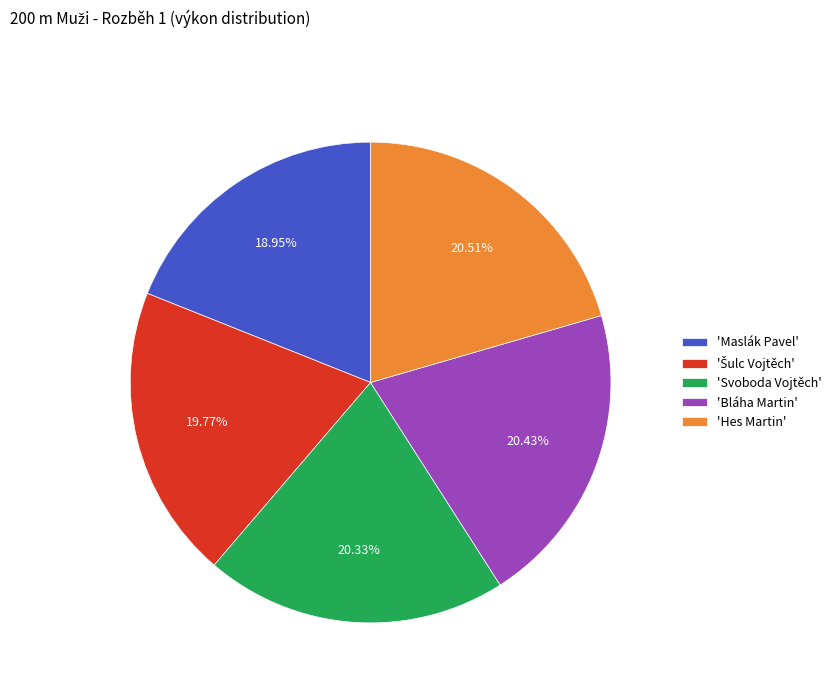

Which slice is the smallest?

'Maslák Pavel'